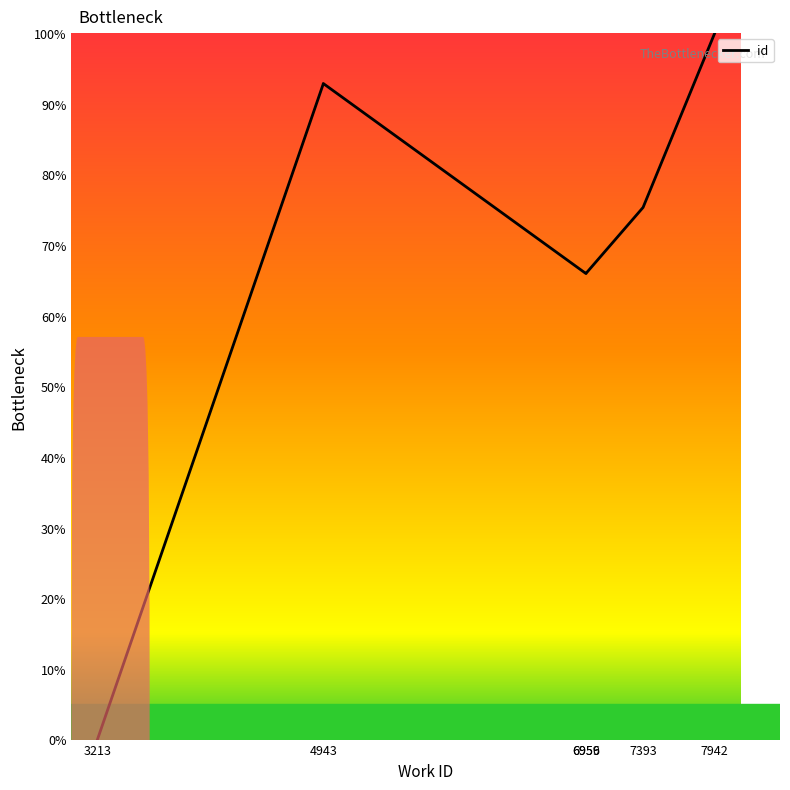

What is the value of the 5th point from the left?

66.0